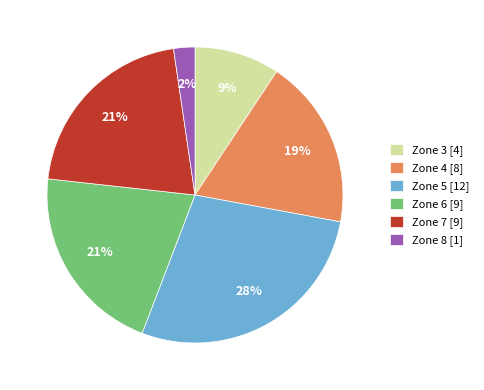

Does Zone 7 represent more than half of the total?

No